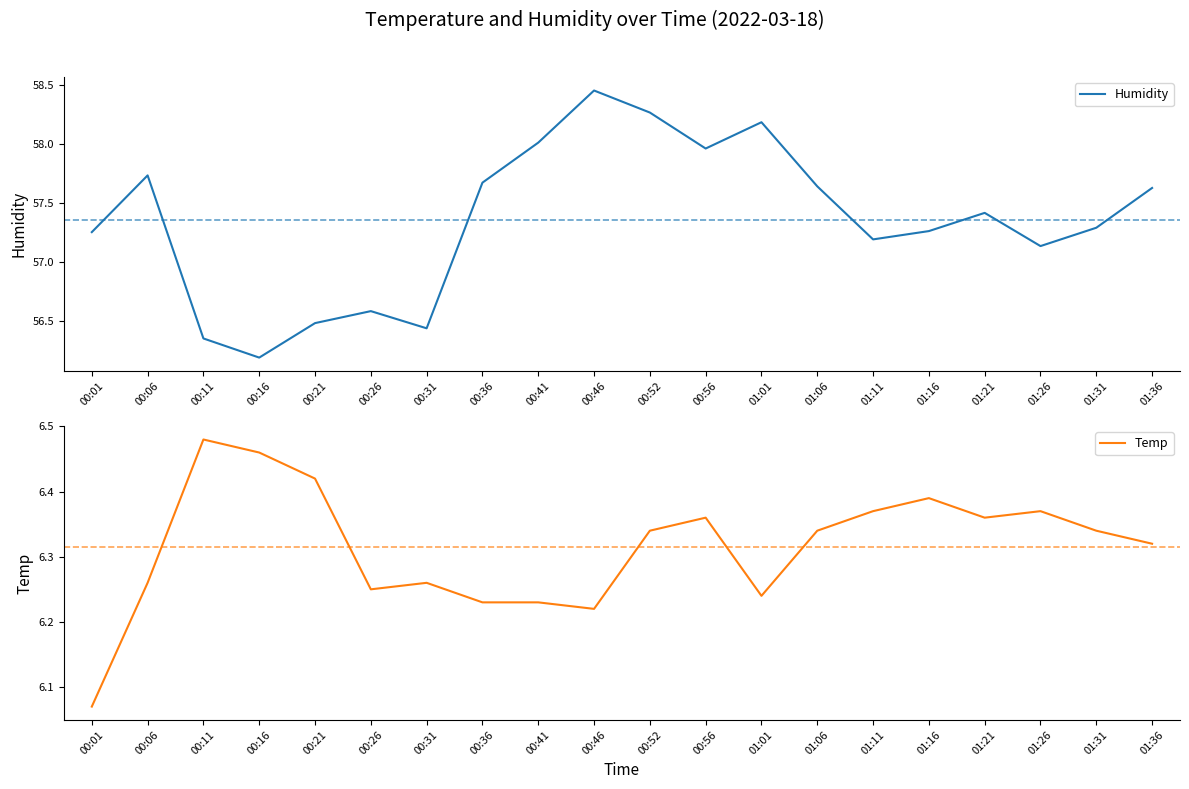

Which series changed the most between 00:26 and 00:36?

Humidity